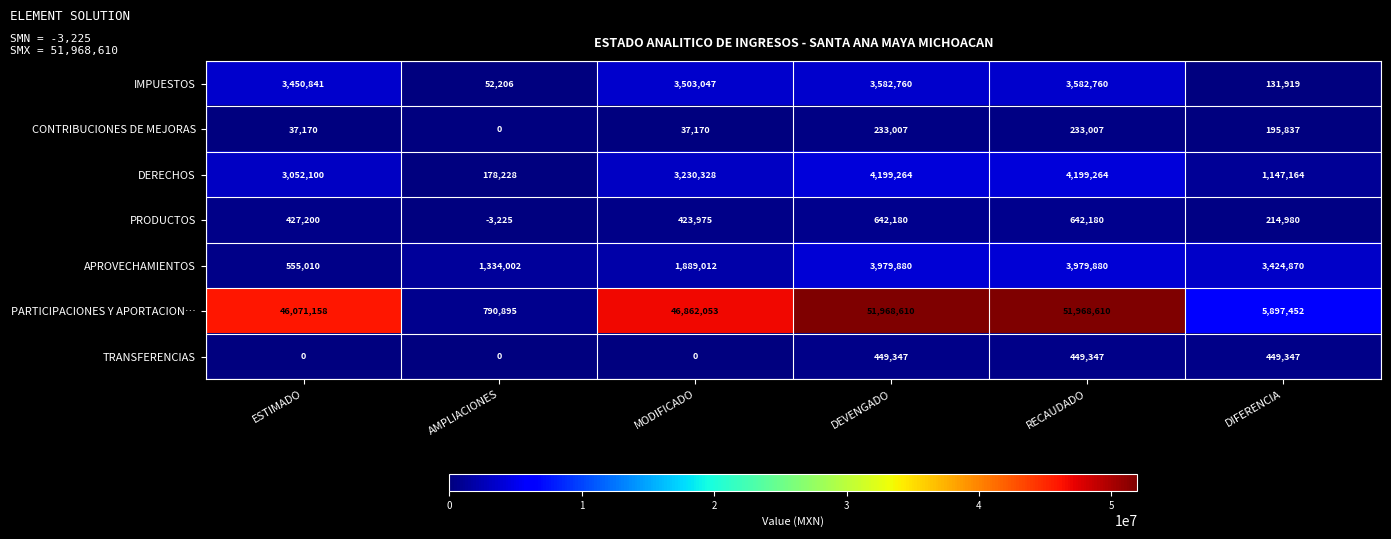

How many data points does each series have?

6